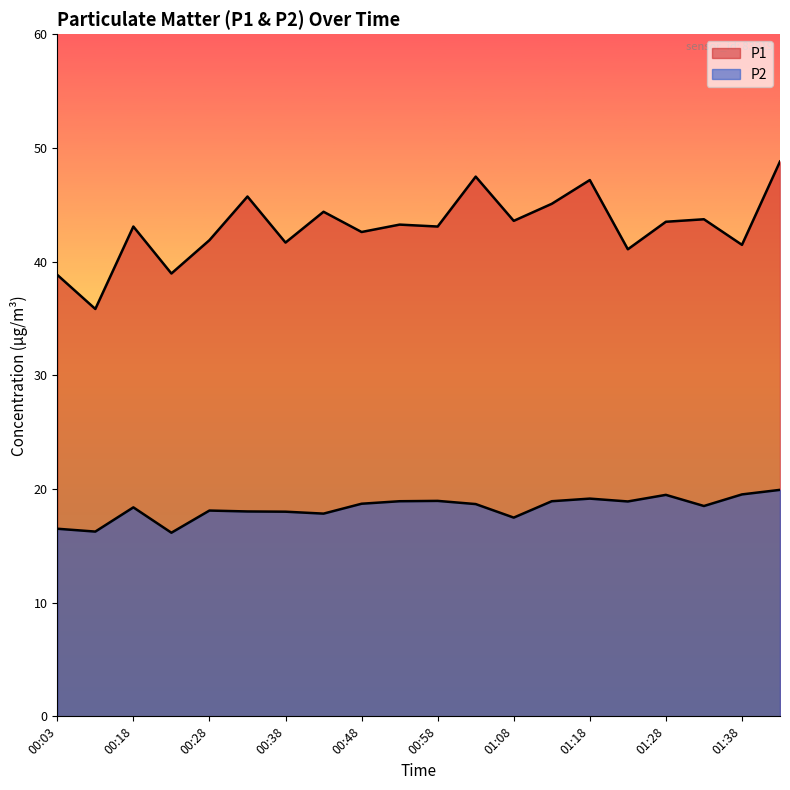

The P2 series shows 16.1 at 00:23. True or false?

True